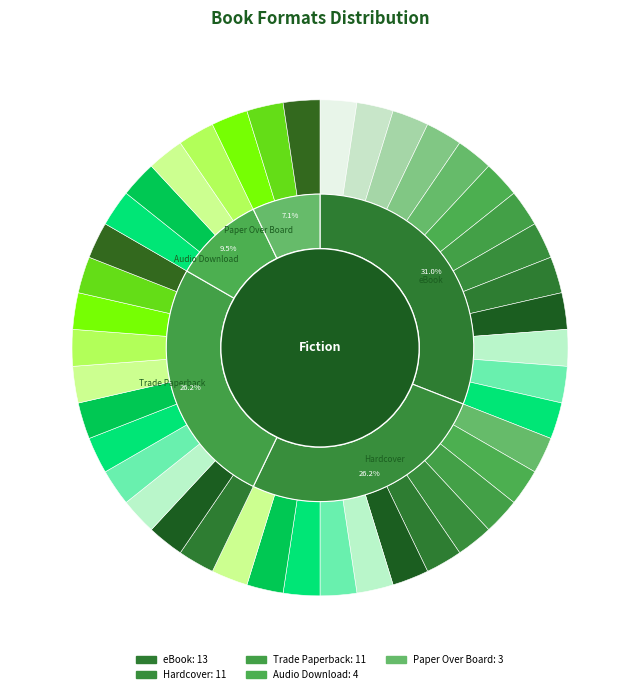

How many segments does this pie chart have?

5